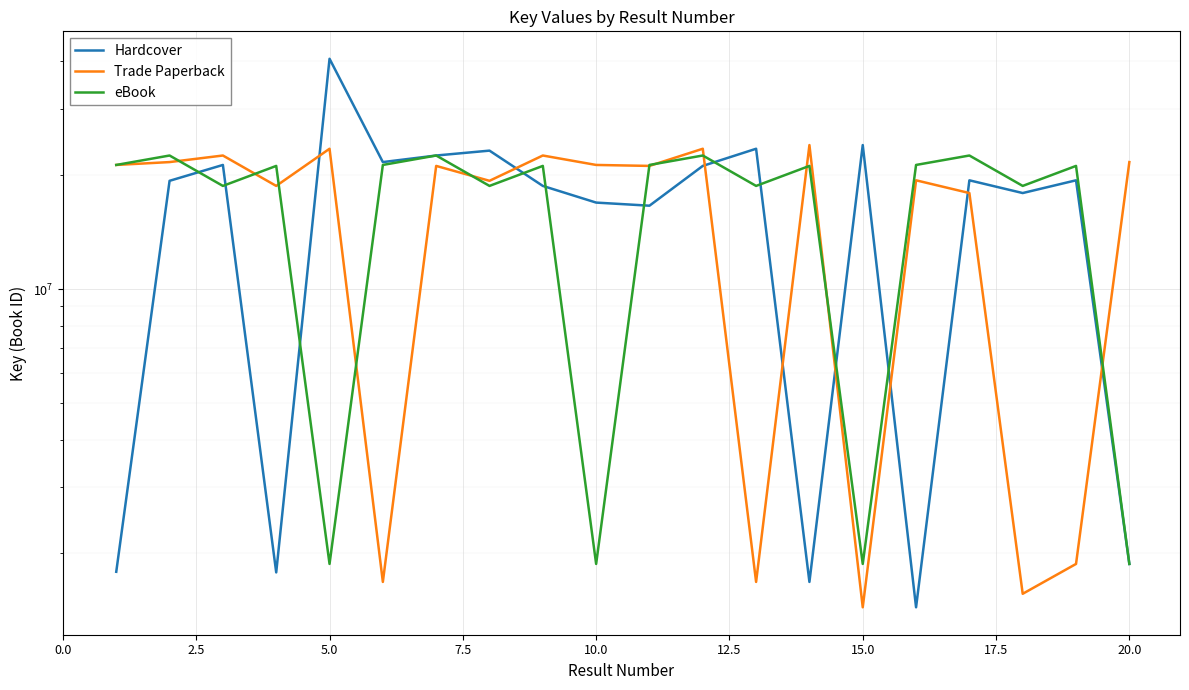

Which series ends up on top after the final intersection of Hardcover and eBook?

eBook